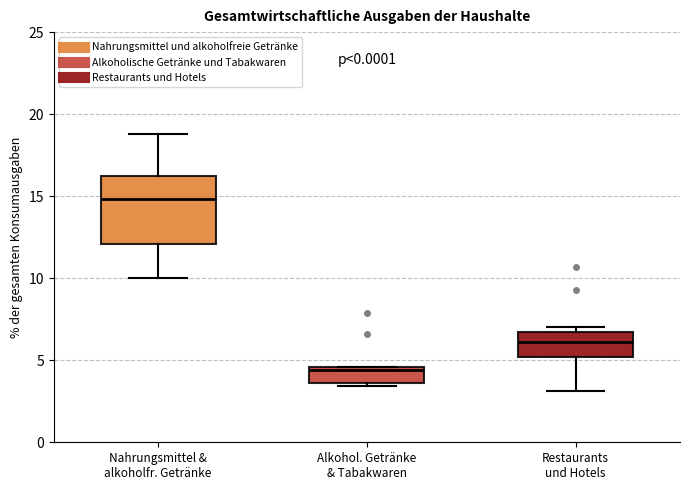

Which box has the highest median line?

Nahrungsmittel & alkoholfr. Getränke